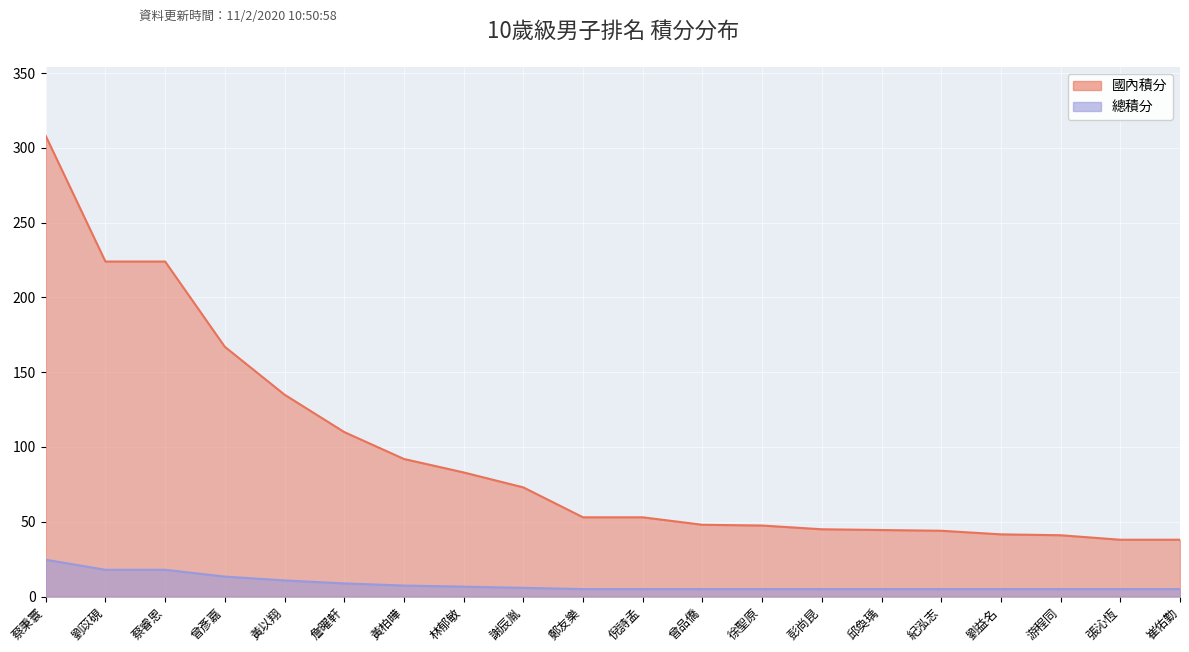

What is the spread (max minus min) of values at 曾彥嘉?

153.6